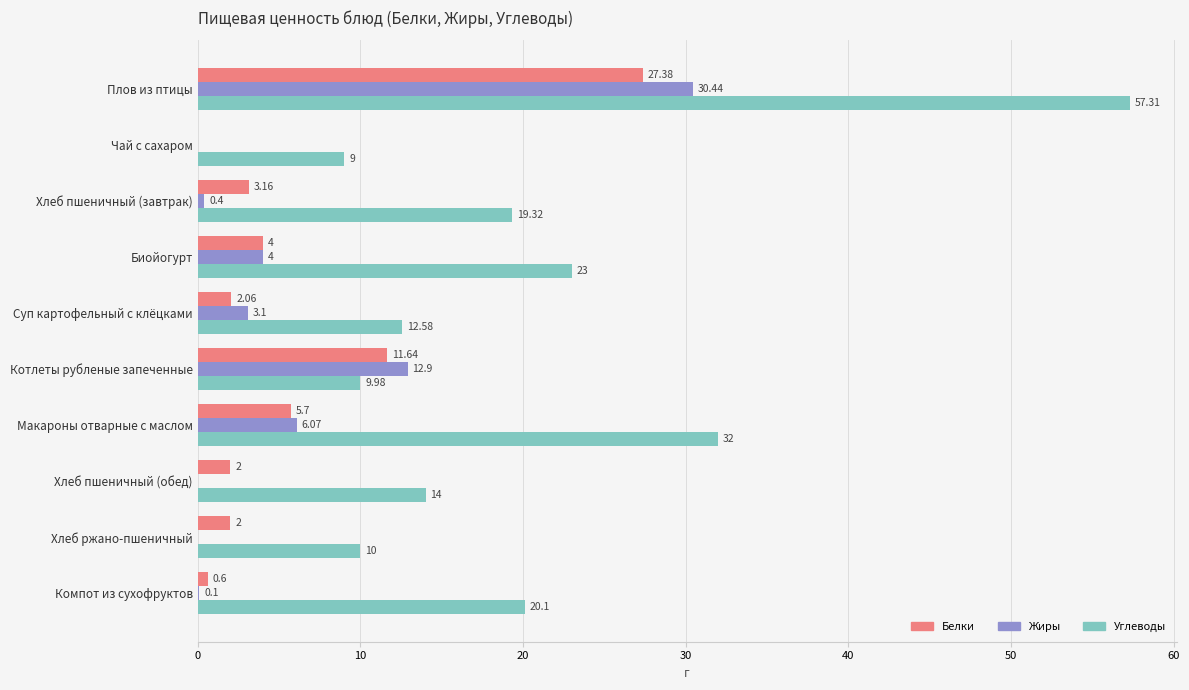

What are all the series names shown in the legend?

Белки, Жиры, Углеводы